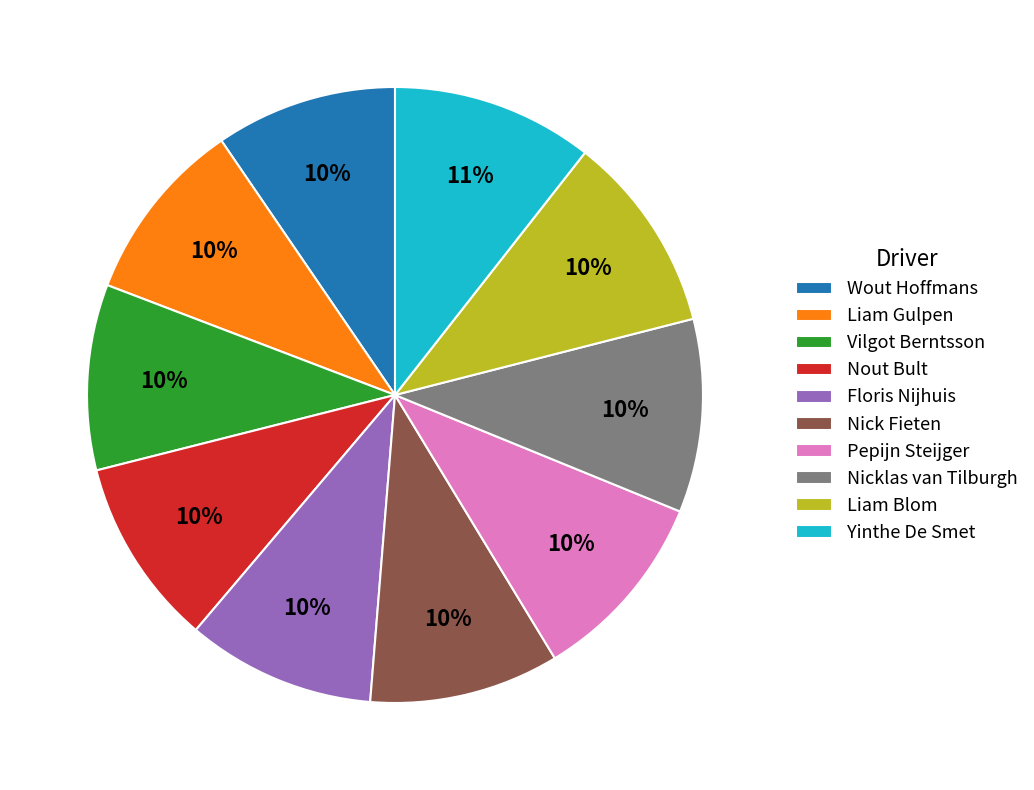

To the nearest percent, what is the combined percentage of Nout Bult and Pepijn Steijger?

20%